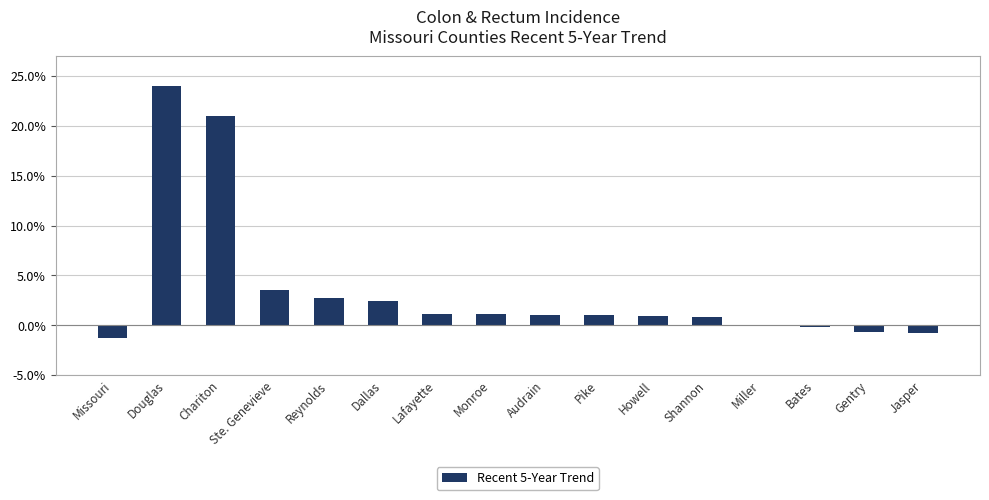

What is the sum of all values?

56.4